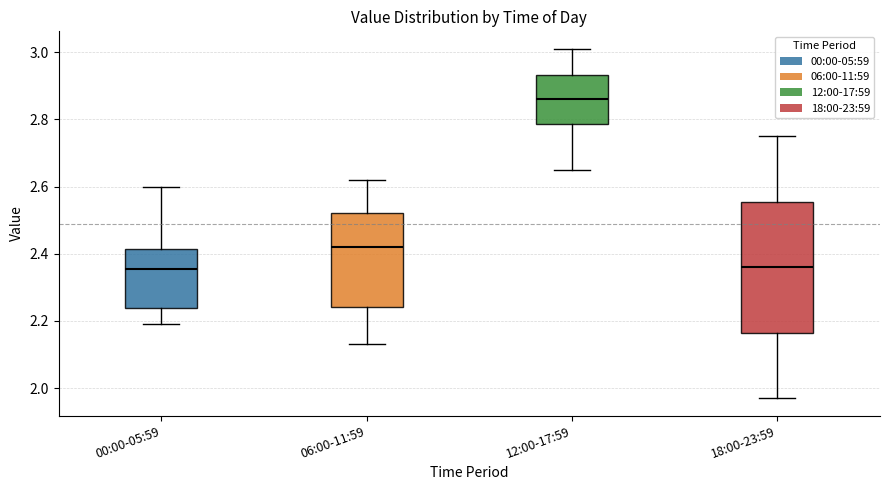

Which box is the tallest, from its lower edge to its upper edge?

18:00-23:59